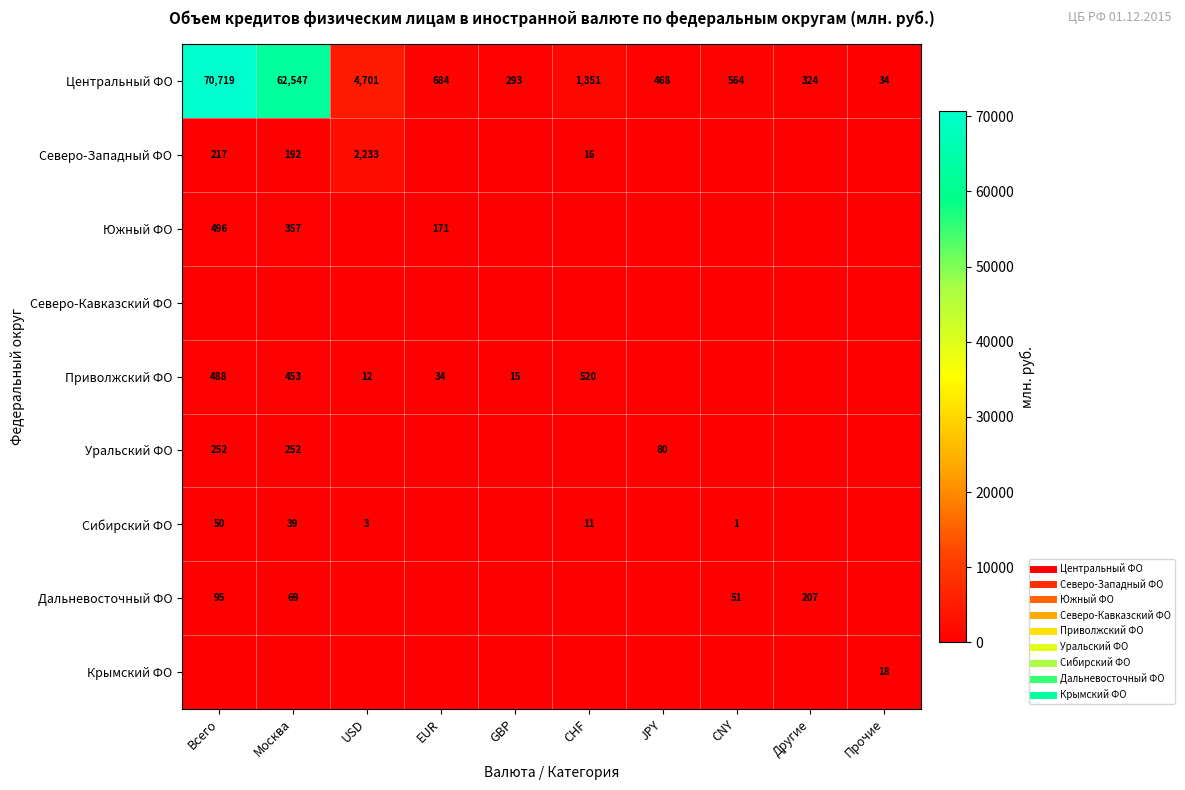

Which category has the highest value across all series?

Всего